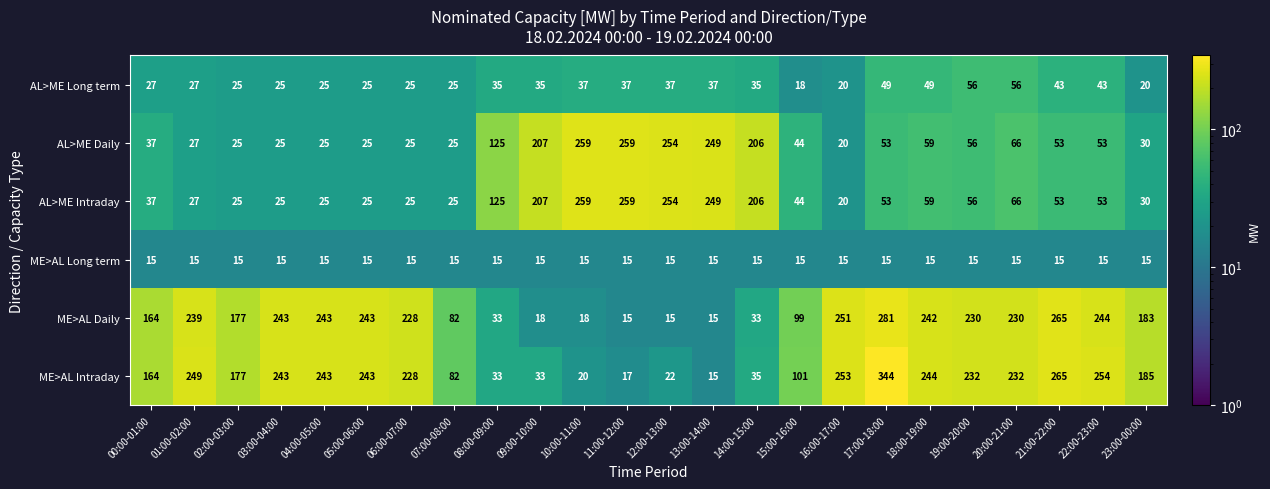

What is the difference between the highest and lowest values at 11:00-12:00?

244